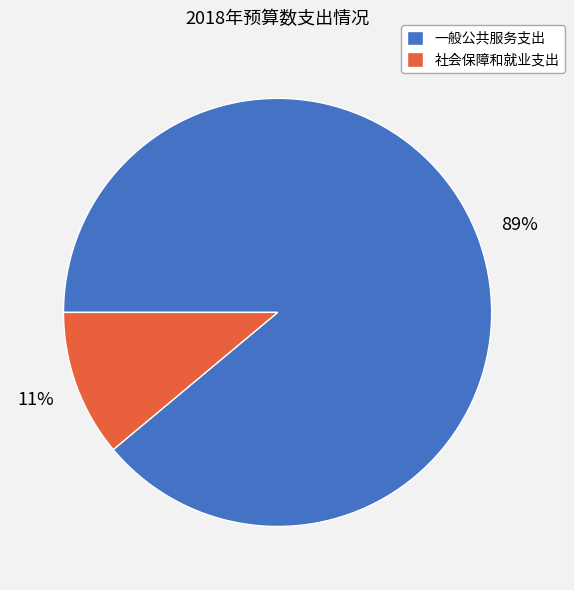

The 社会保障和就业支出 slice represents 11% of the pie. True or false?

True